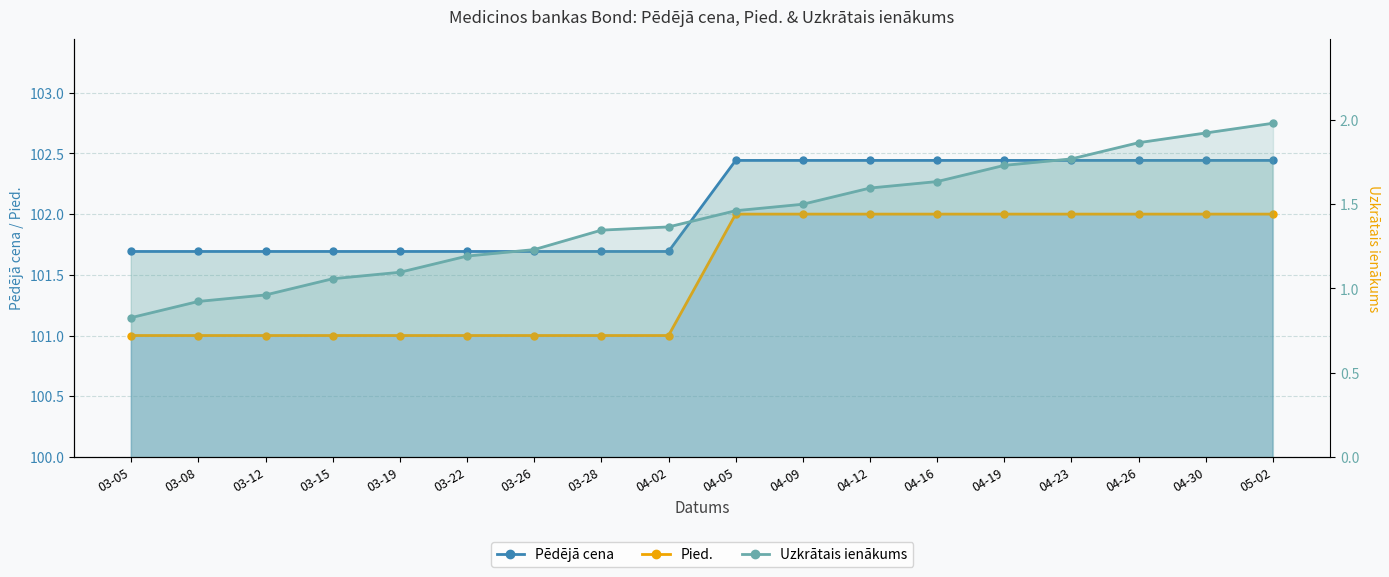

What position from the right is 03-15?

15